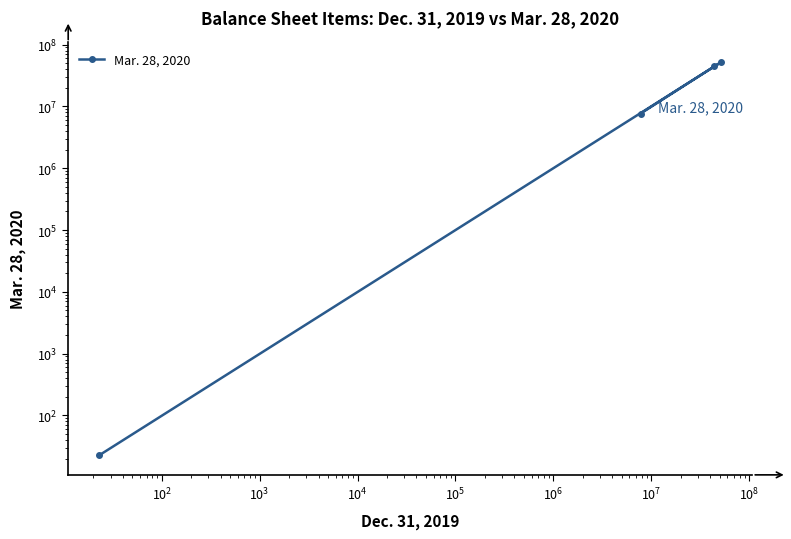

What is the value of the 1st point from the left?

22.7